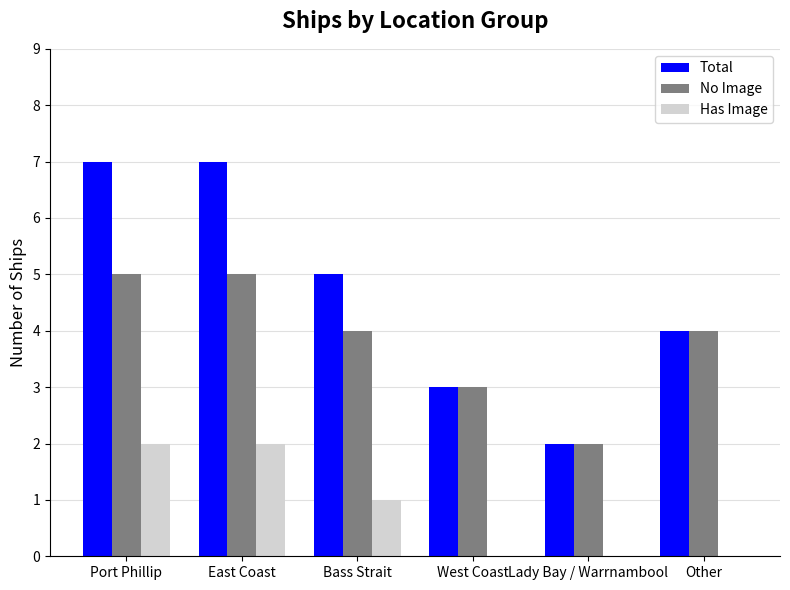

Which series has the largest total across all categories?

Total